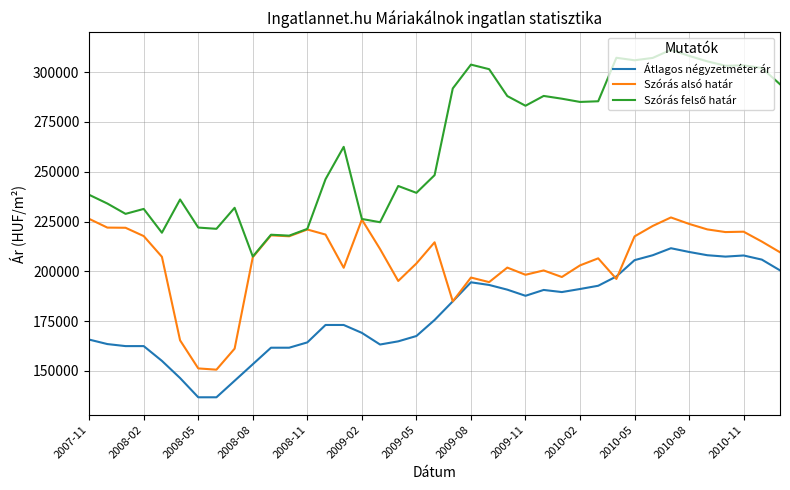

What is the greatest value displayed?

311215